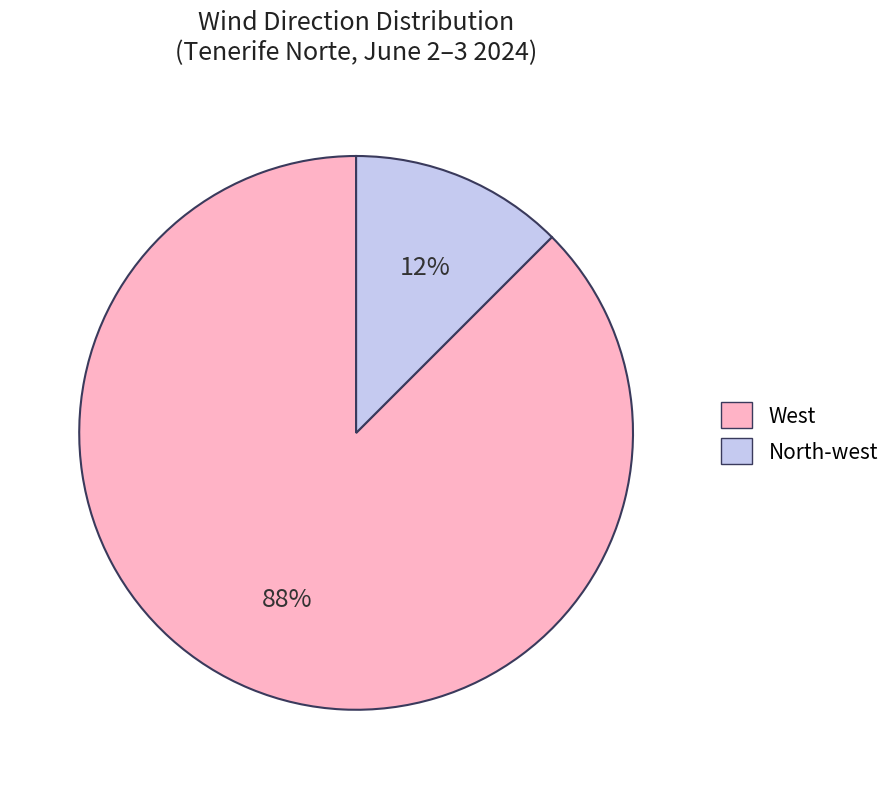

Is it true that West is 88% of the pie?

True